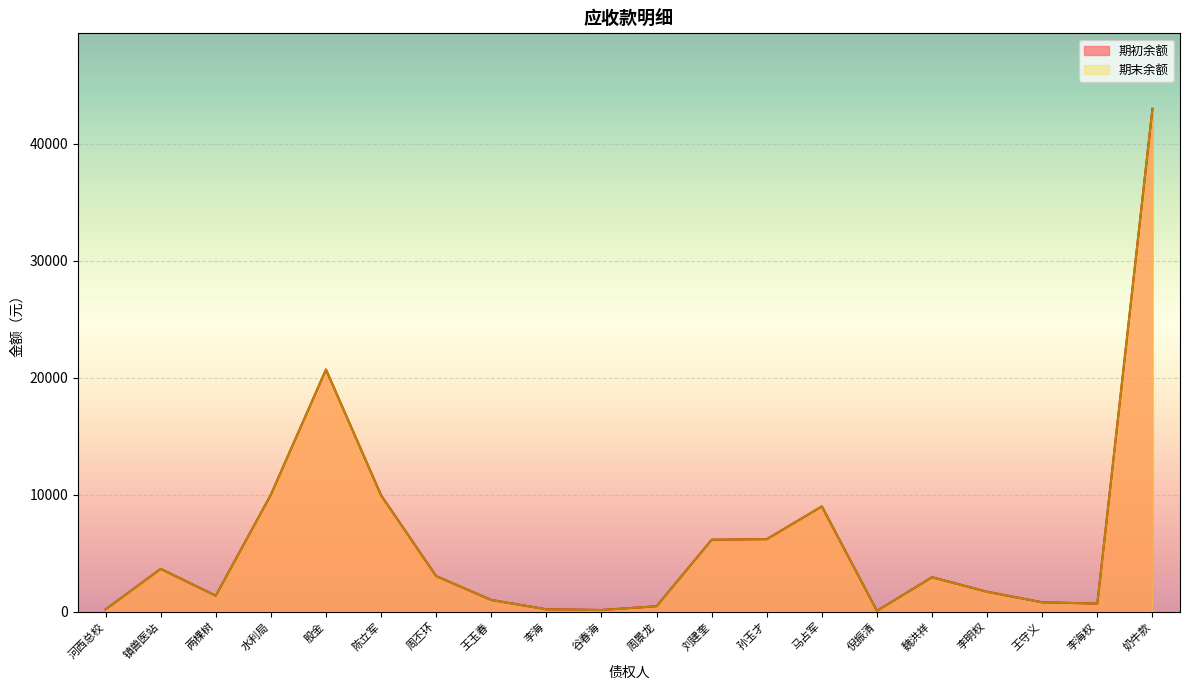

Which category has the lowest value in the 期末余额 series?

倪振清